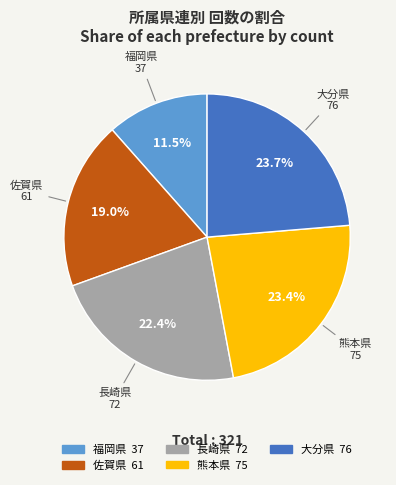

Does 福岡県 account for over 50% of the chart?

No